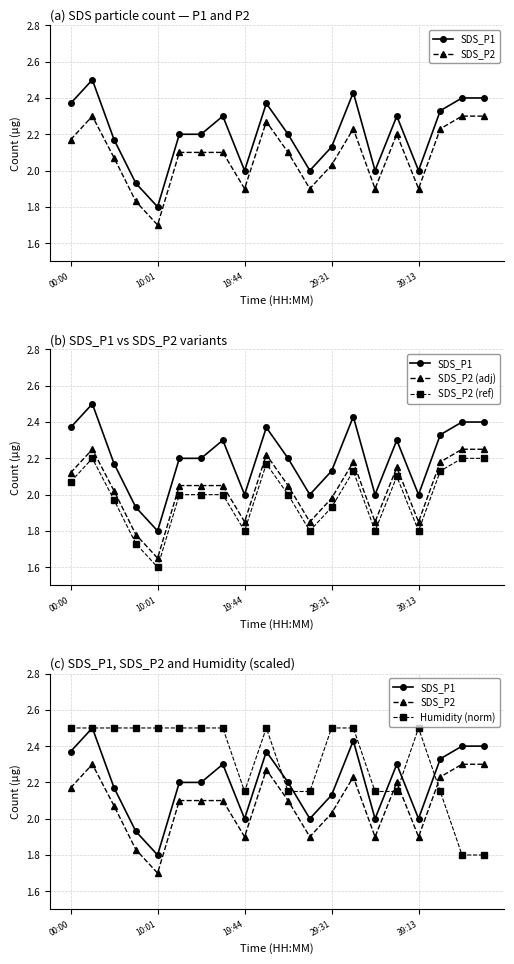

Between 10:01 and 7, which is larger?

10:01